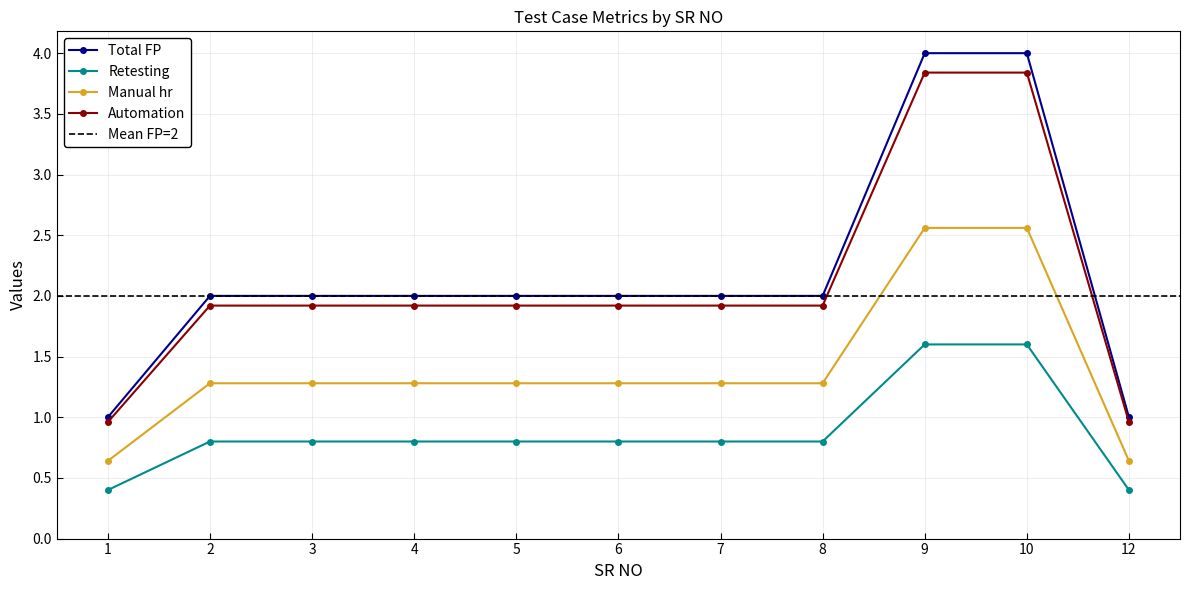

True or false: Total FP has more than 0 interior local peaks.

False